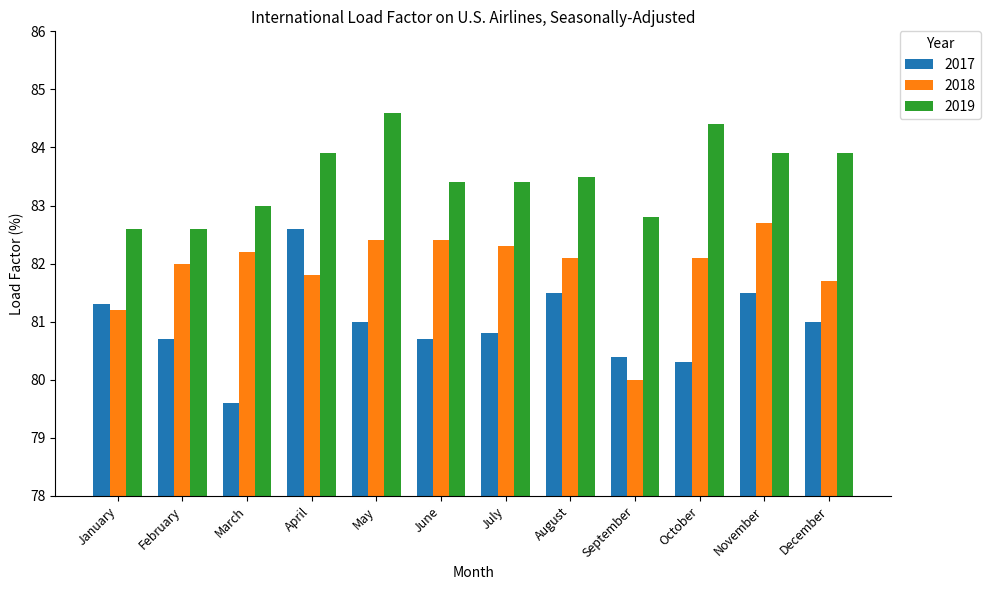

What is the value of the 2018 bar at the 8th from the left?

82.1